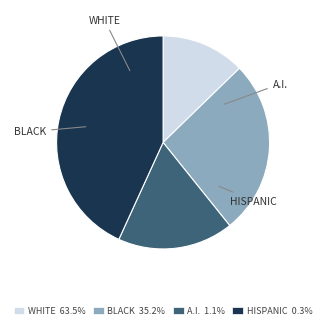

Does any single category account for the majority?

No